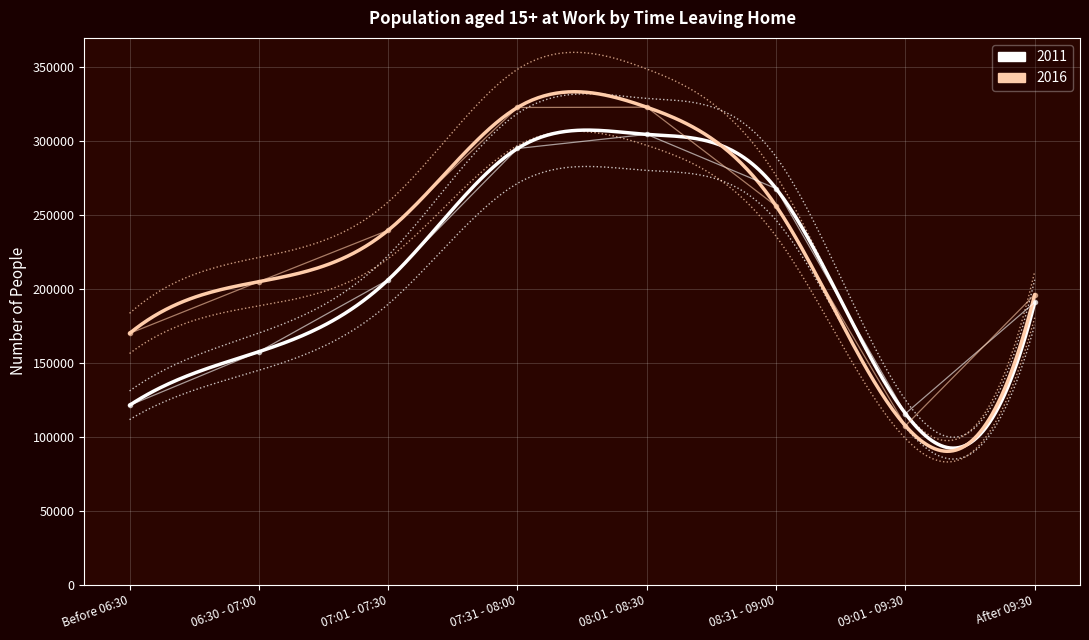

Rank the series at 08:31 - 09:00 from lowest to highest value.

2016, 2011